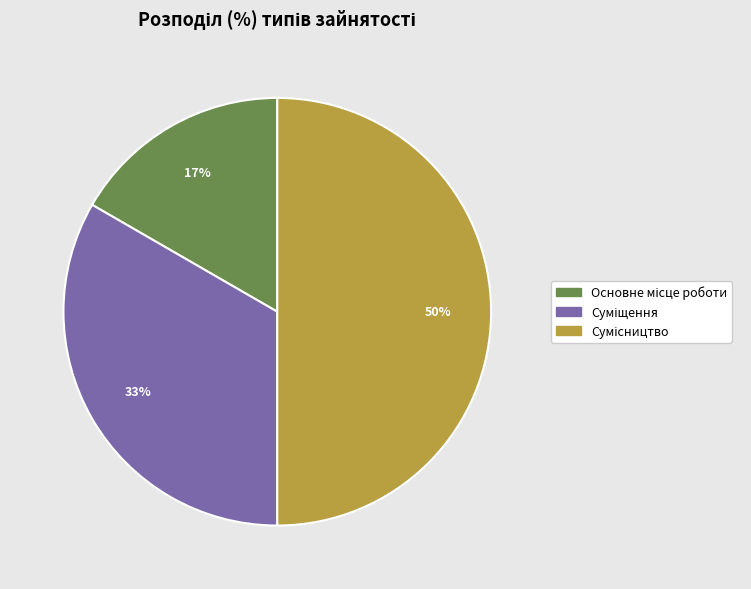

To the nearest percent, what is the average slice percentage?

33%